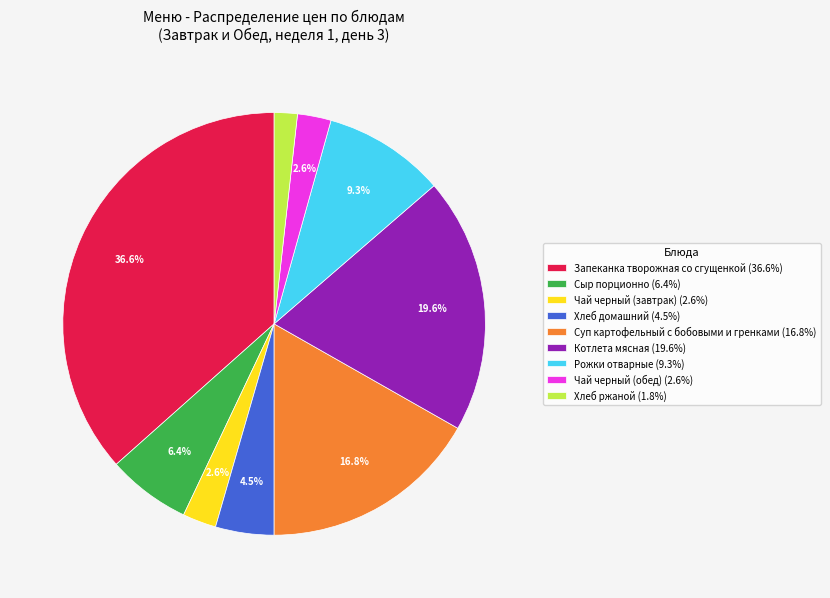

Does Сыр порционно represent more than half of the total?

No